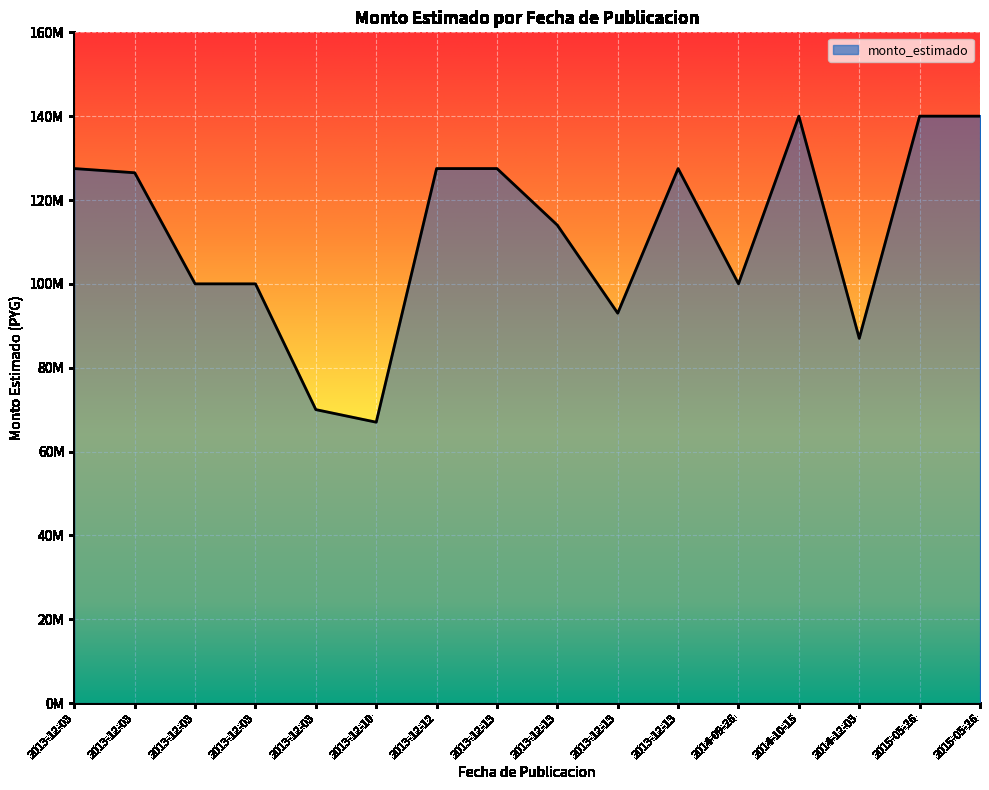

What is the label of the 9th point from the left?

2013-12-13